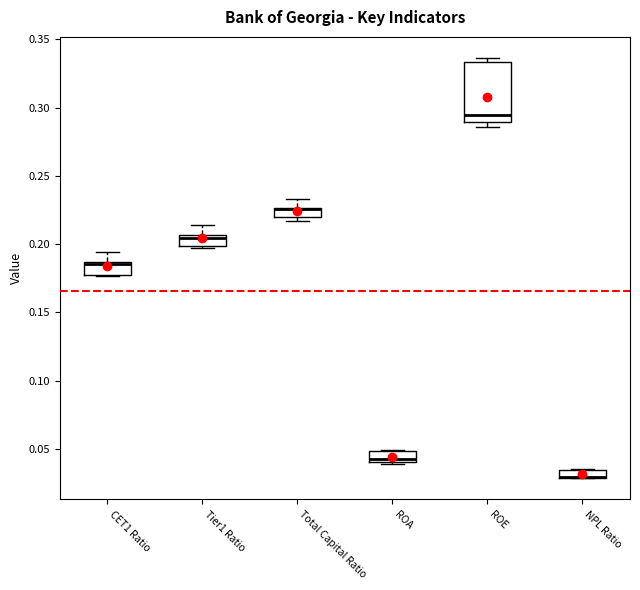

Comparing the boxes themselves (not the whiskers), which one is the tallest?

ROE